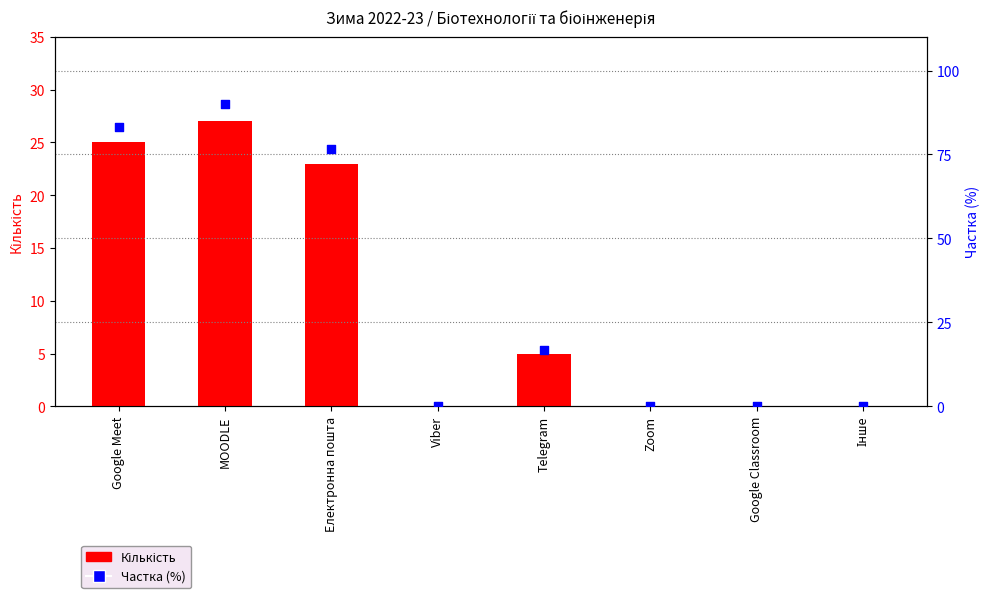

Which series contains the highest Y value?

Частка (%)